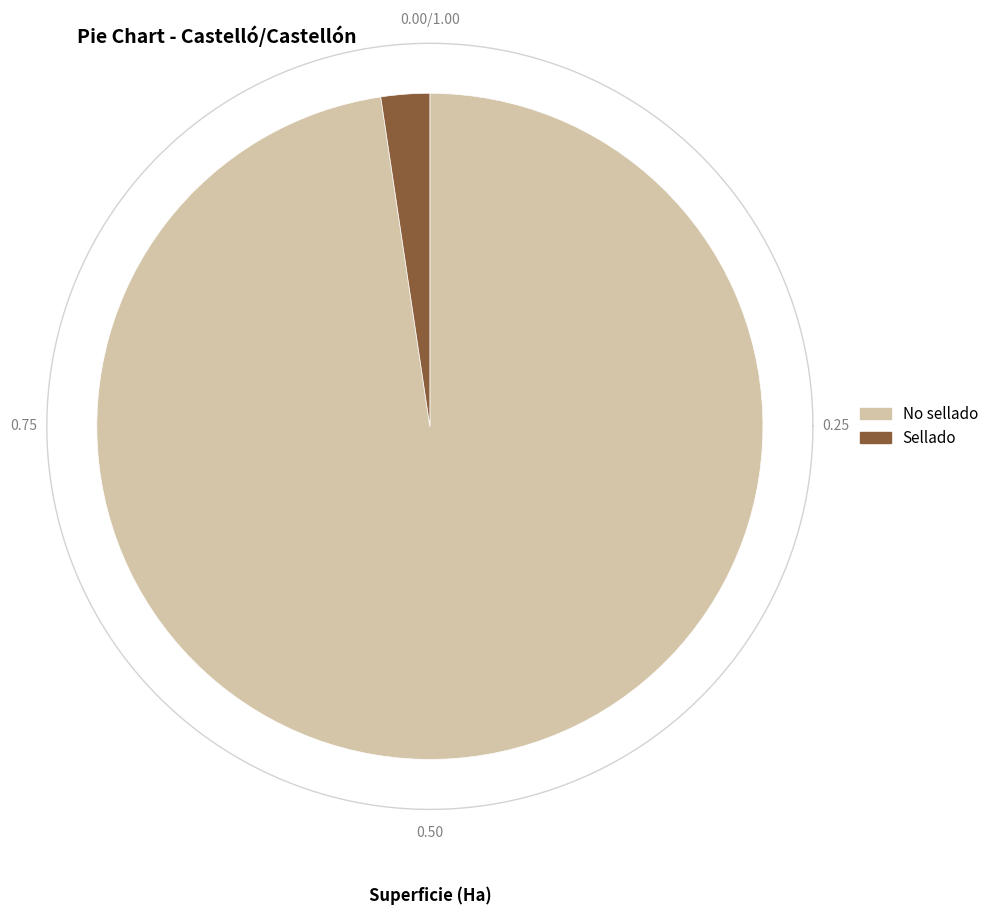

Is No sellado the majority of the pie?

Yes